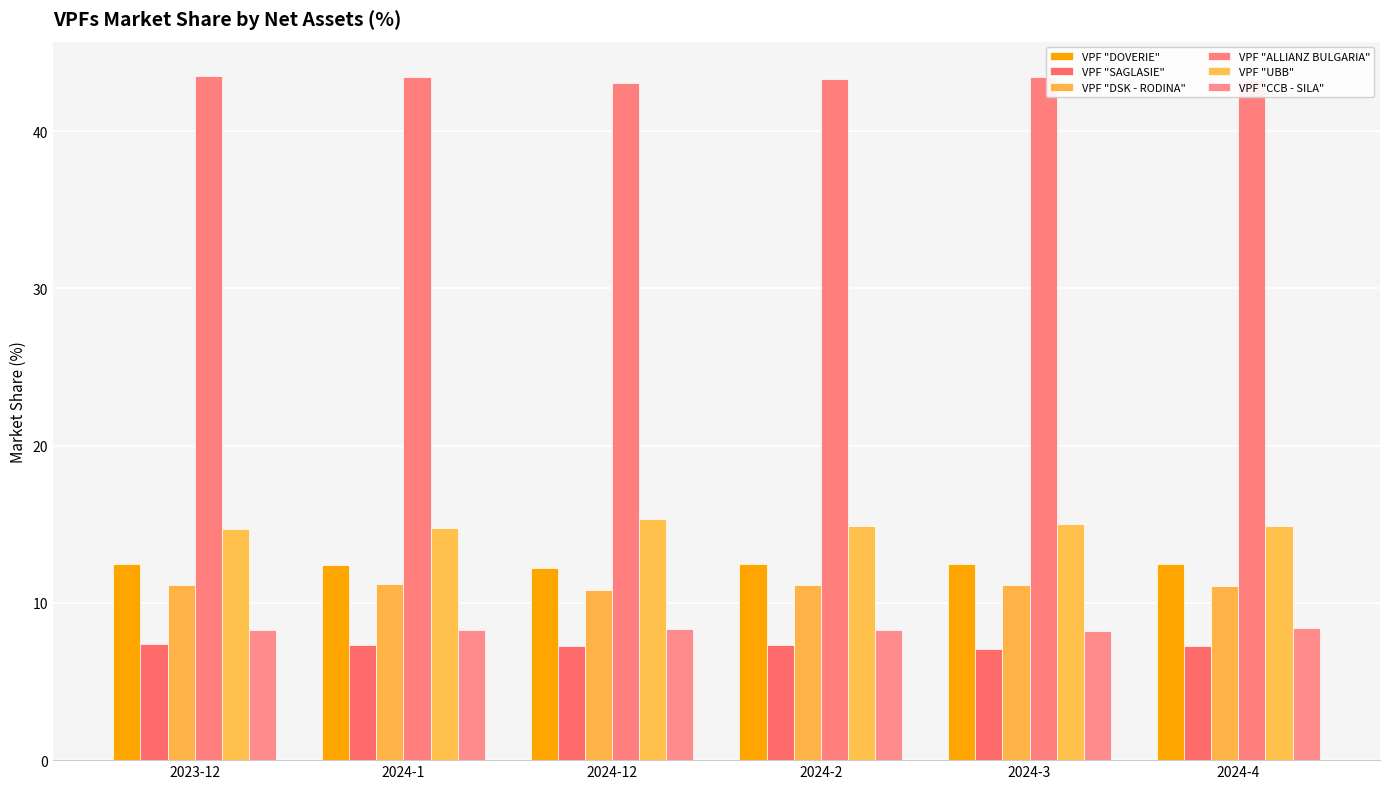

How many groups of bars are there?

6